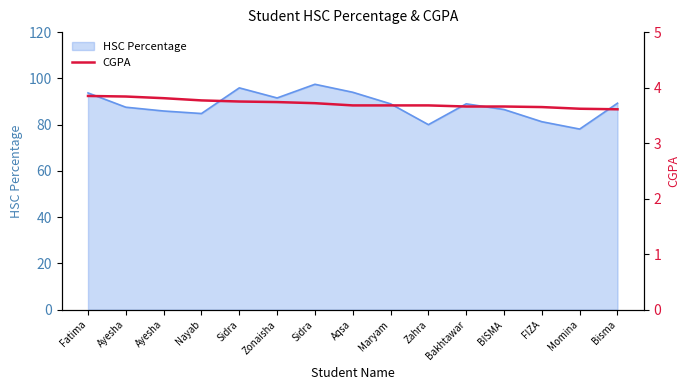

Reading left to right, what are all the values shown in this chart?

Fatima=3.9	Ayesha=3.8	Ayesha=3.8	Nayab=3.8	Sidra=3.8	Zonaisha=3.7	Sidra=3.7	Aqsa=3.7	Maryam=3.7	Zahra=3.7	Bakhtawar=3.7	BISMA=3.7	FIZA=3.6	Momina=3.6	Bisma=3.6